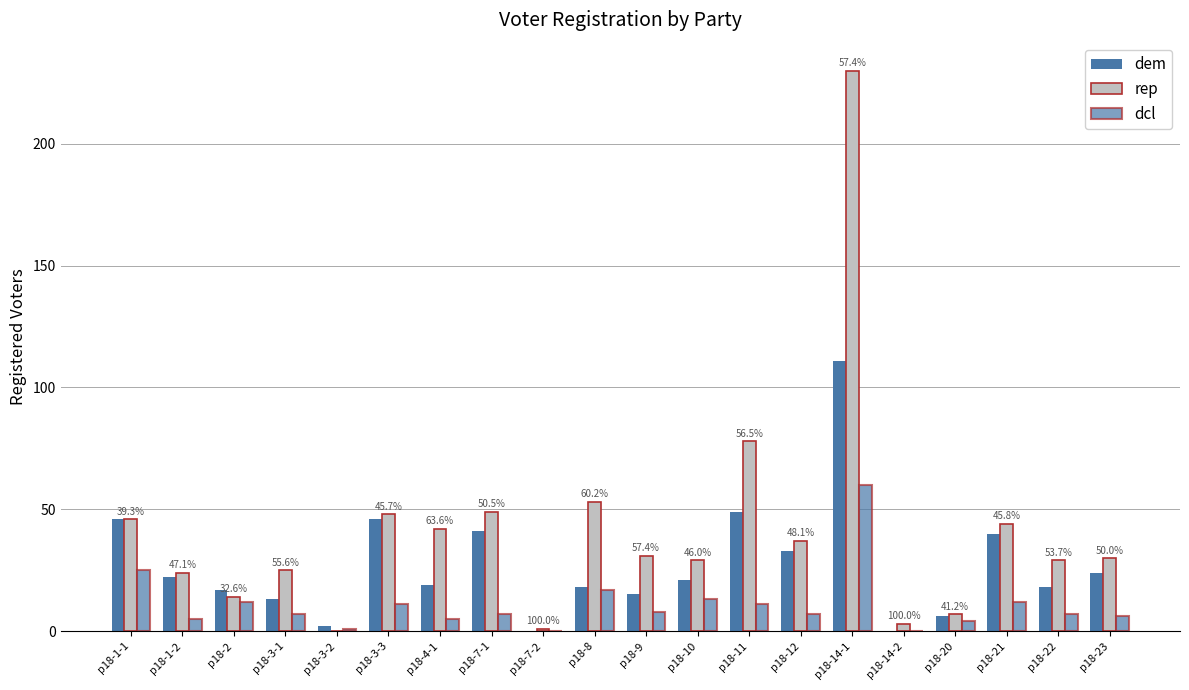

Are the bars horizontal?

No